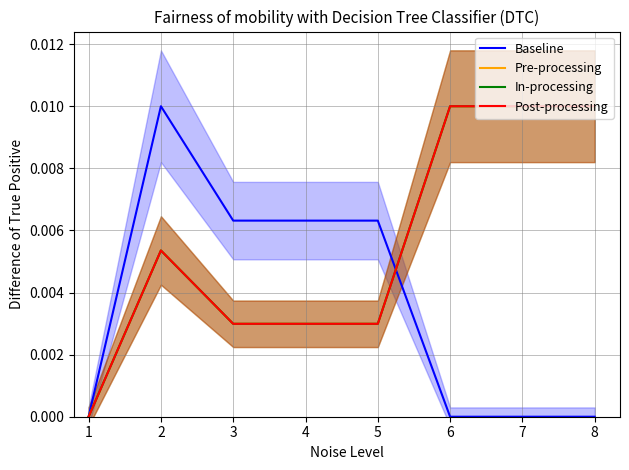

What are all the series names shown in the legend?

Baseline, Pre-processing, In-processing, Post-processing